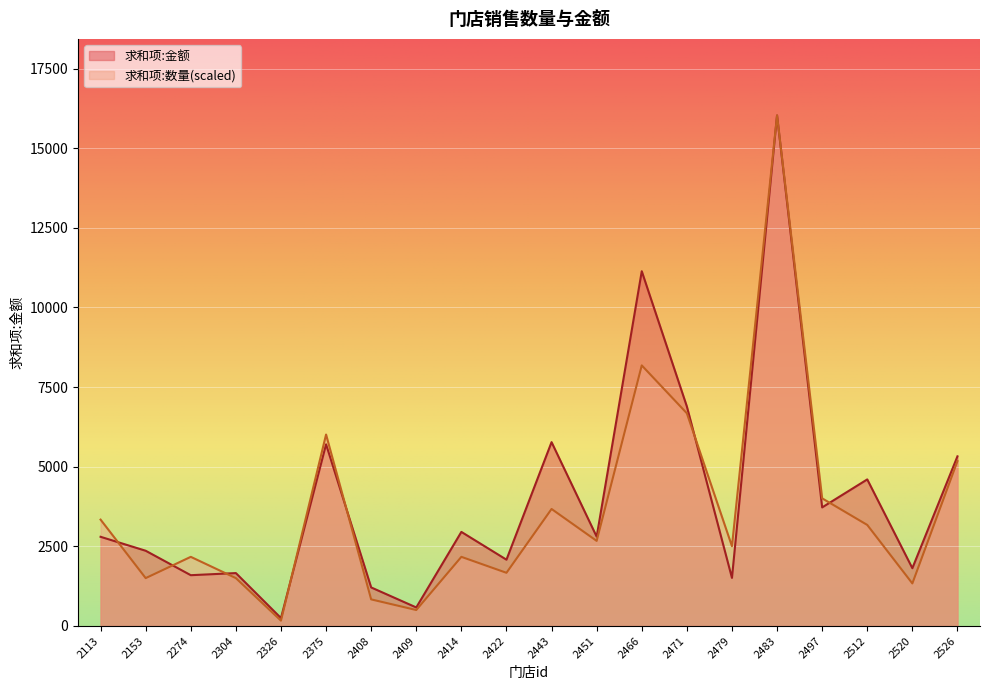

How many intersections are there between 求和项:金额 and 求和项:数量?

9